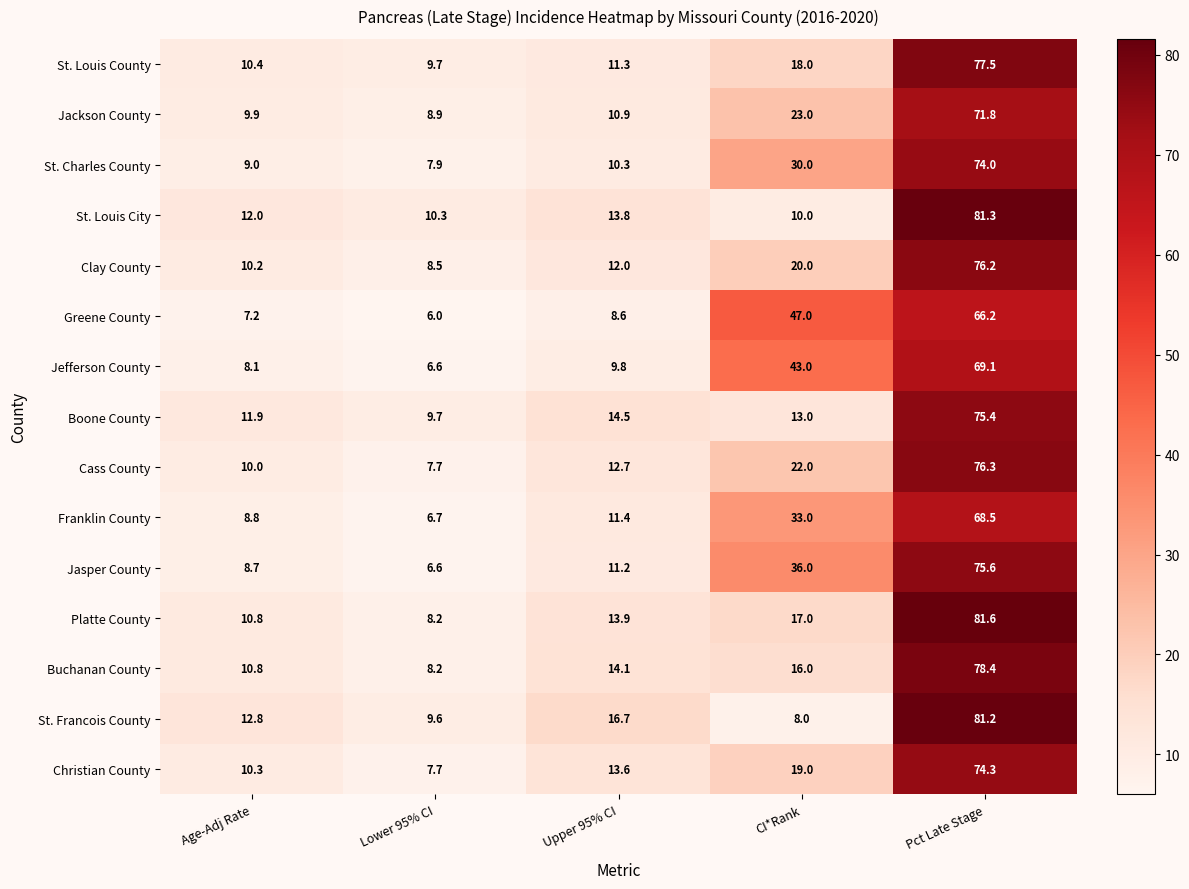

Is the value of Cass County at CI*Rank greater than the value of Christian County at Age-Adj Rate?

Yes